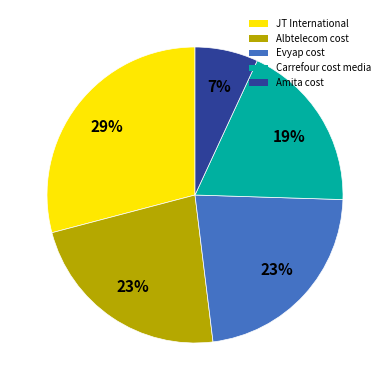

To the nearest percent, what is the difference between the JT International and Albtelecom cost slice percentages?

6%